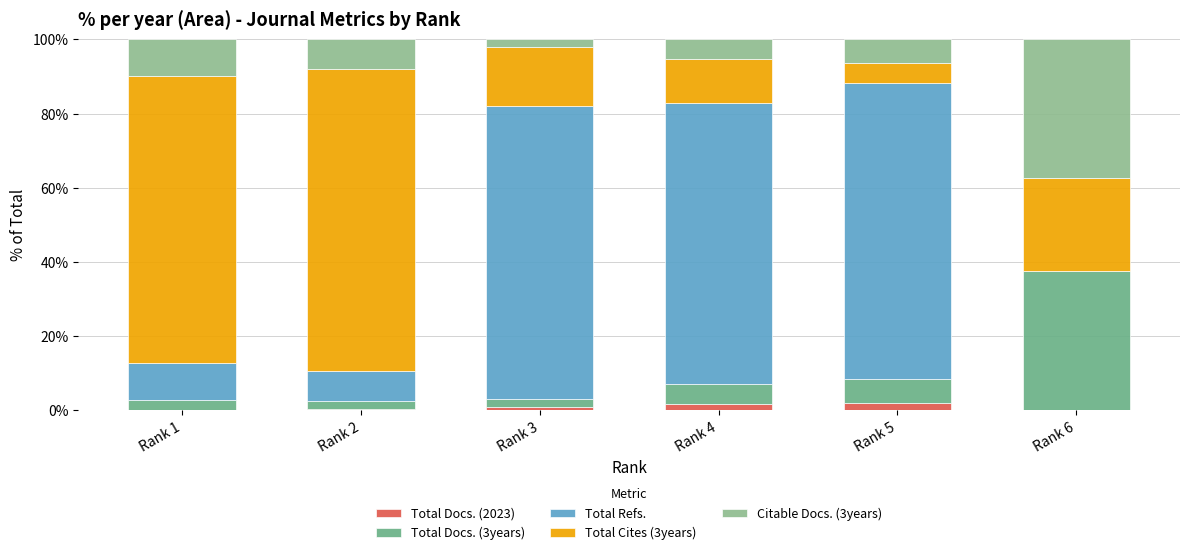

The value of Total Docs. (3years) at Rank 5 is 1.6. True or false?

False